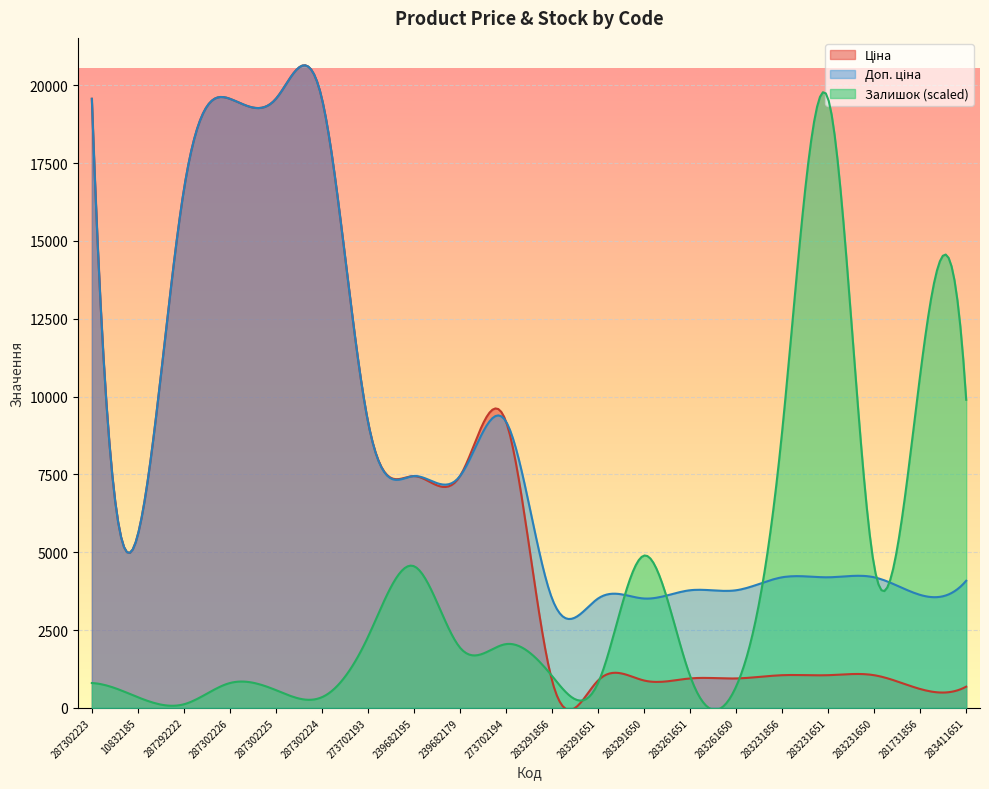

List the series in order of their peak value, lowest first.

Залишок, Ціна, Доп. ціна